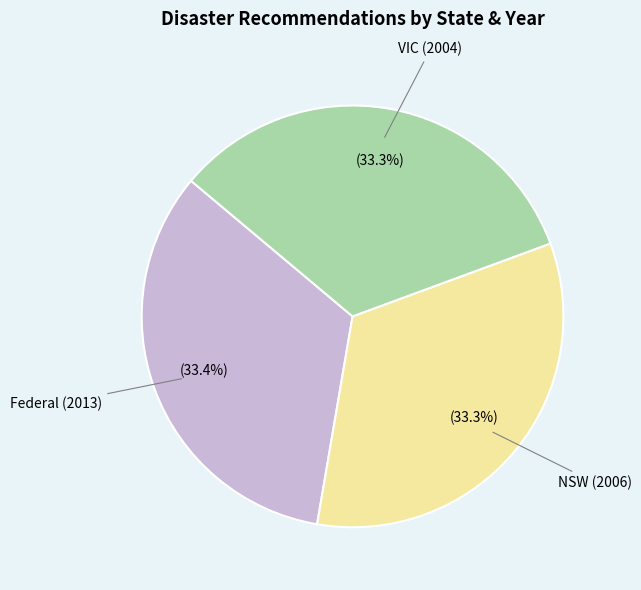

Does any single category account for the majority?

No